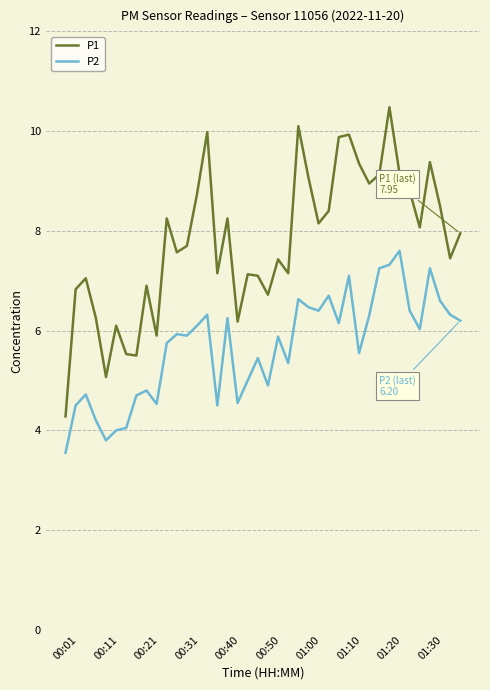

List the series in order of their overall mean, highest first.

P1, P2